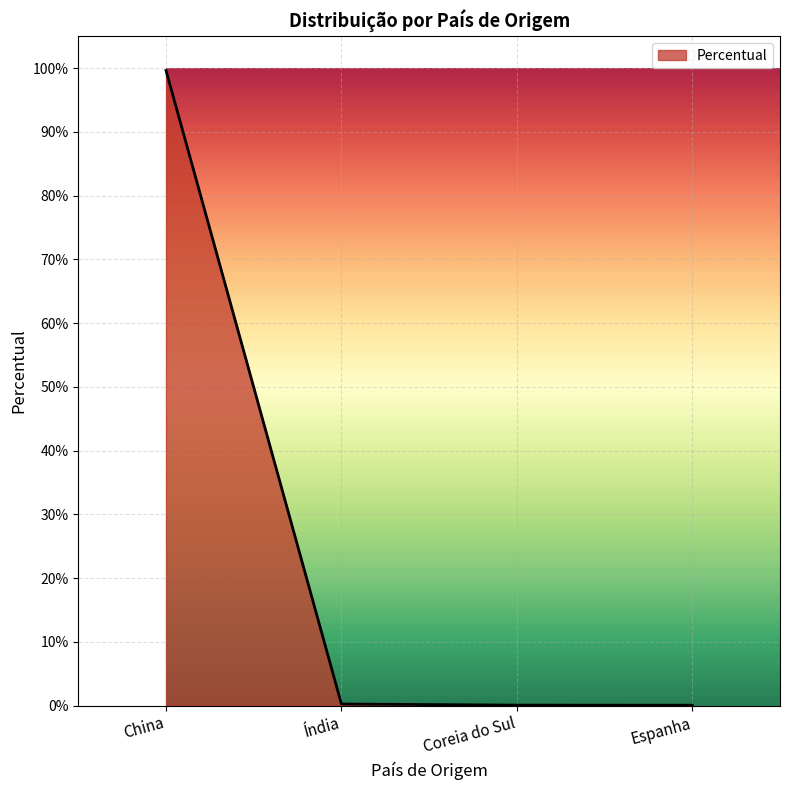

Which category has the highest value across all series?

China